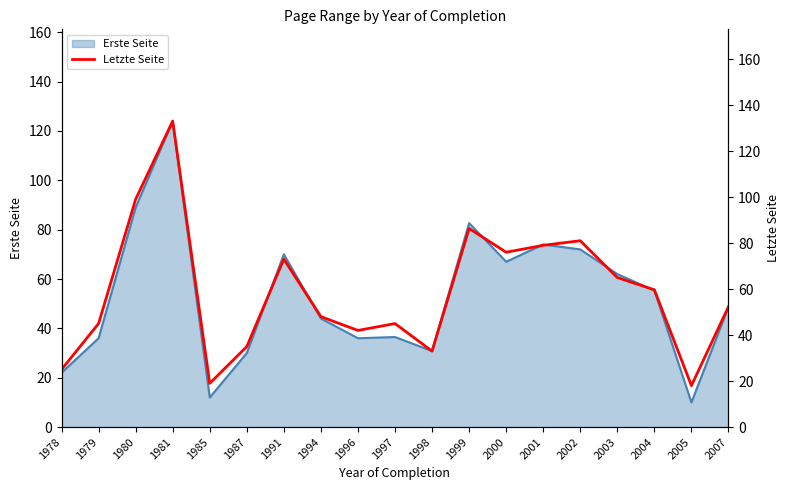

True or false: the data has more than 1 interior local peaks.

True